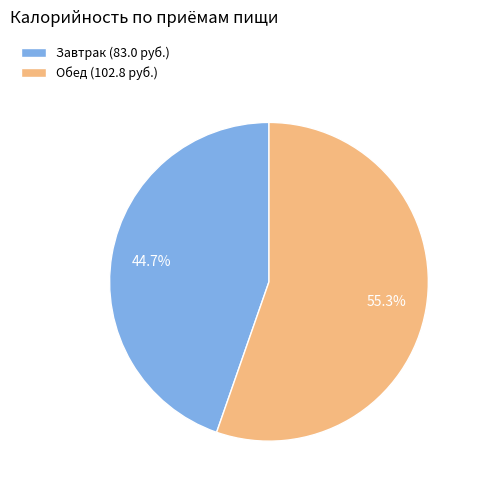

To the nearest percent, what portion does Обед represent?

55%